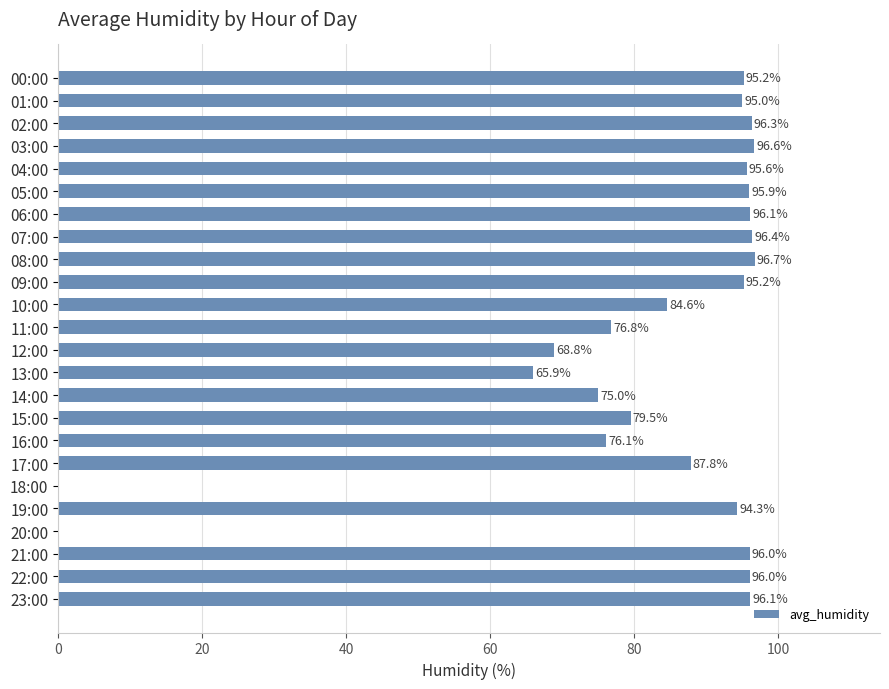

What value does the data have at 21:00?

96.0